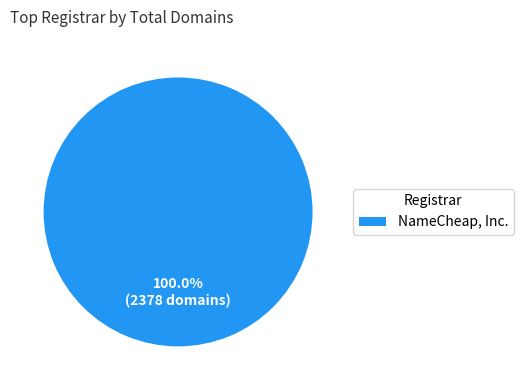

Rank the categories by value from lowest to highest.

NameCheap, Inc.